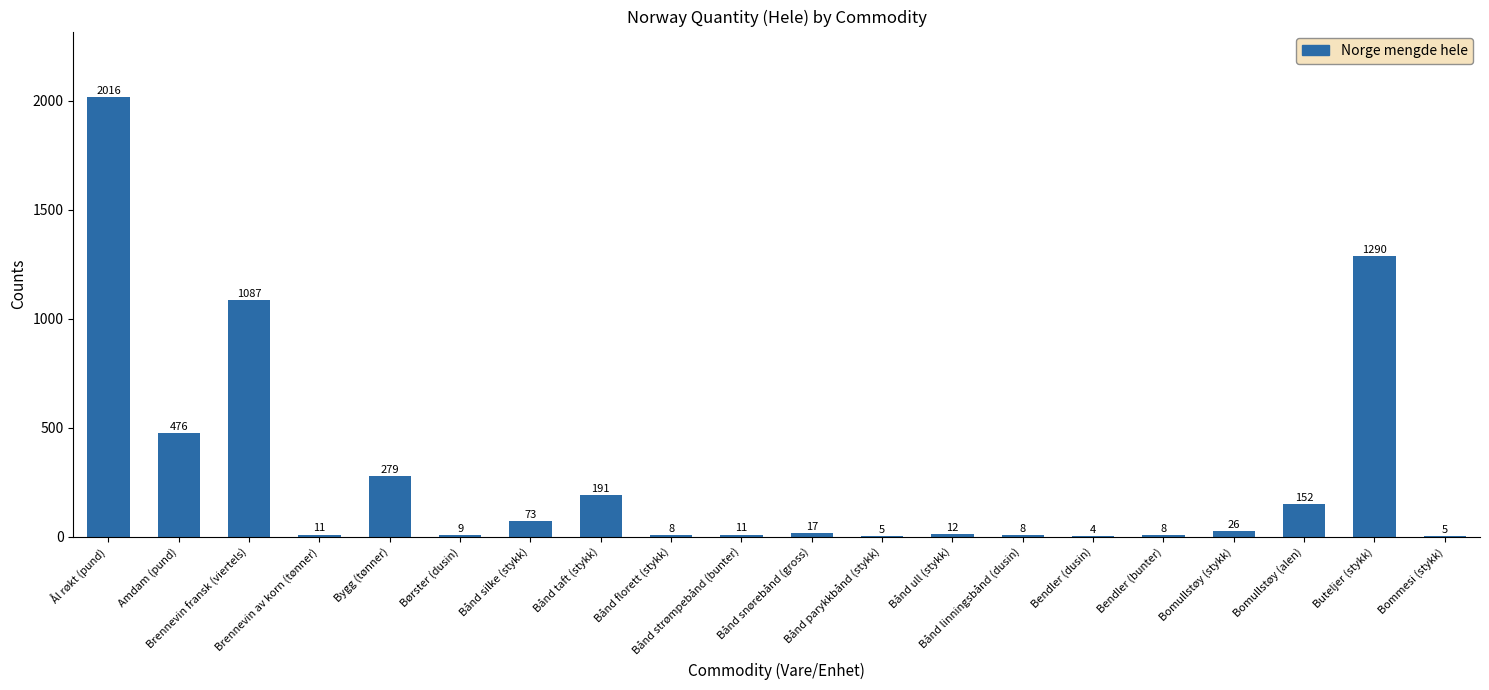

What is the greatest value displayed?

2016